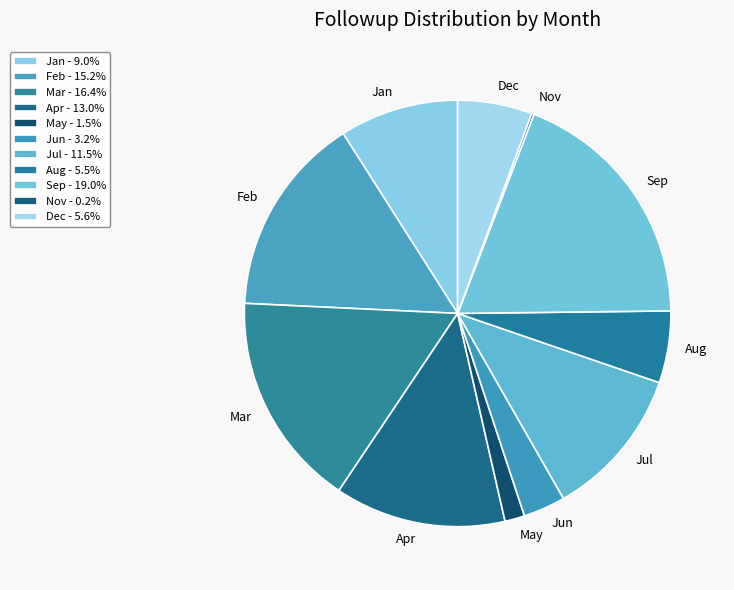

Which slice is the largest?

Sep